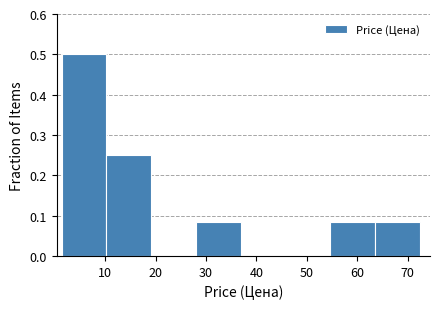

How tall is the bar that spans 55 to 64 on the x-axis? Neither the bar edges nor the heights are printed on the chart, so give them approximately, as read against the axes.

0.08